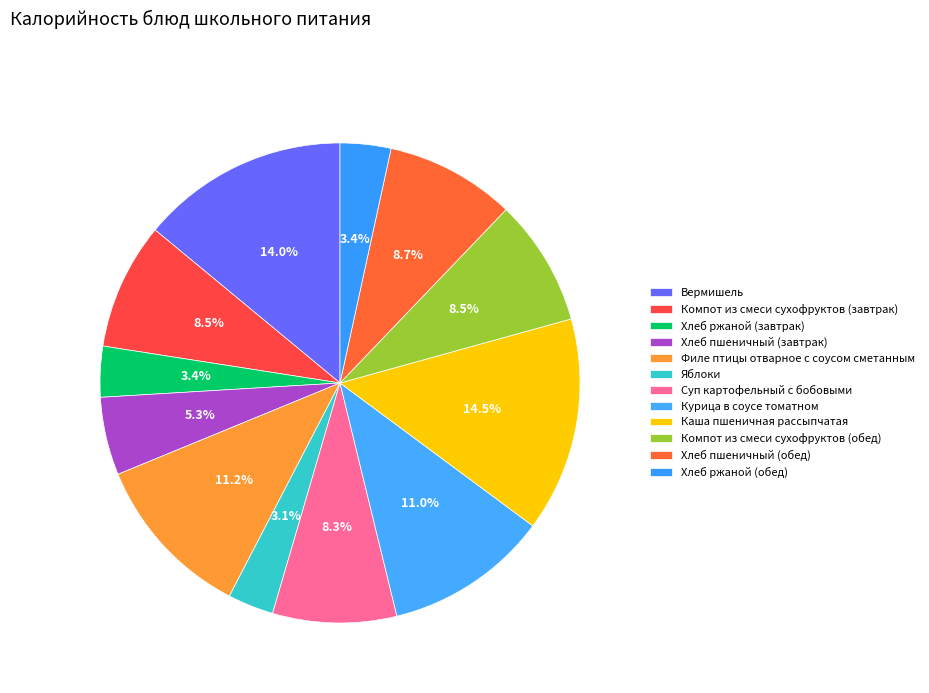

Count the number of slices in the pie.

12